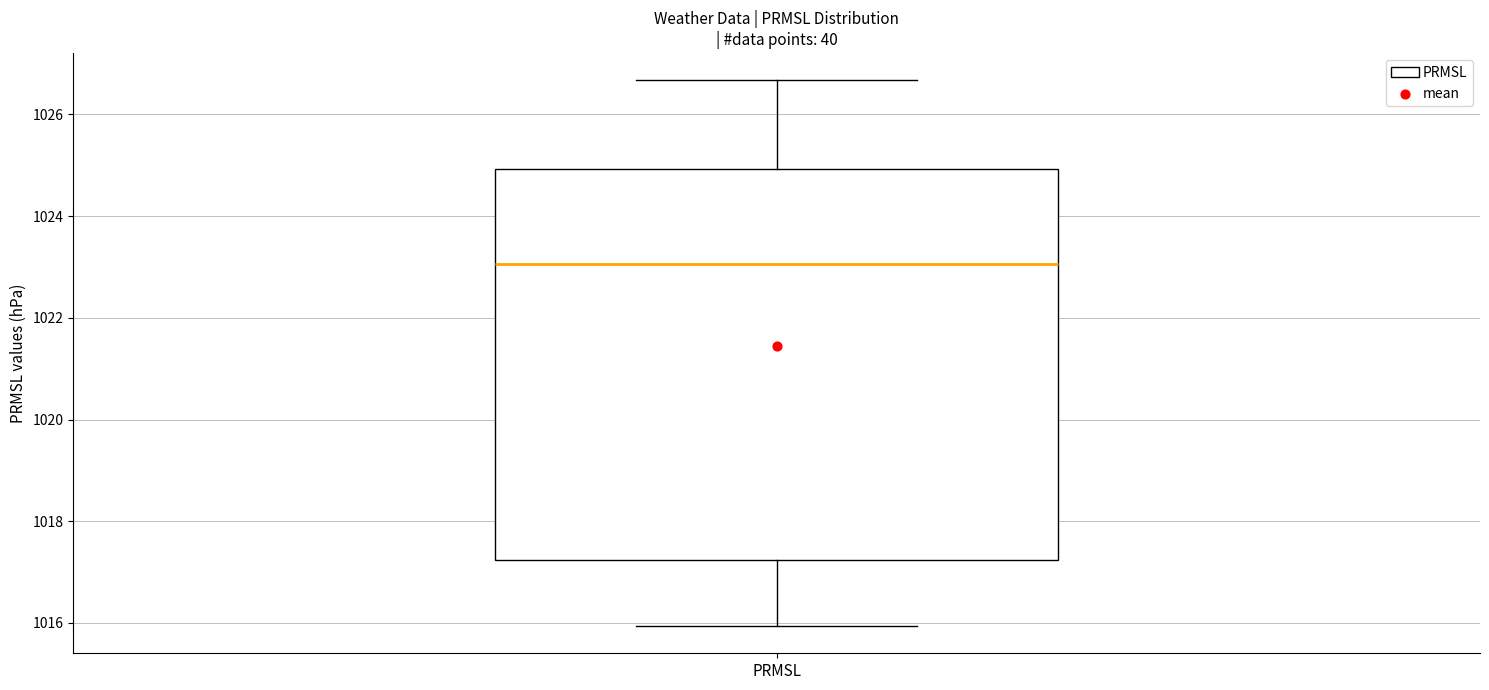

Read this box plot against the y-axis: the position of the median line, the range covered by the box, and the ends of both whiskers. The values are not printed on the chart, so give them approximately, as read against the axis.

median 1023.0, box 1017.2 to 1025.0, whiskers 1016.0 to 1026.6